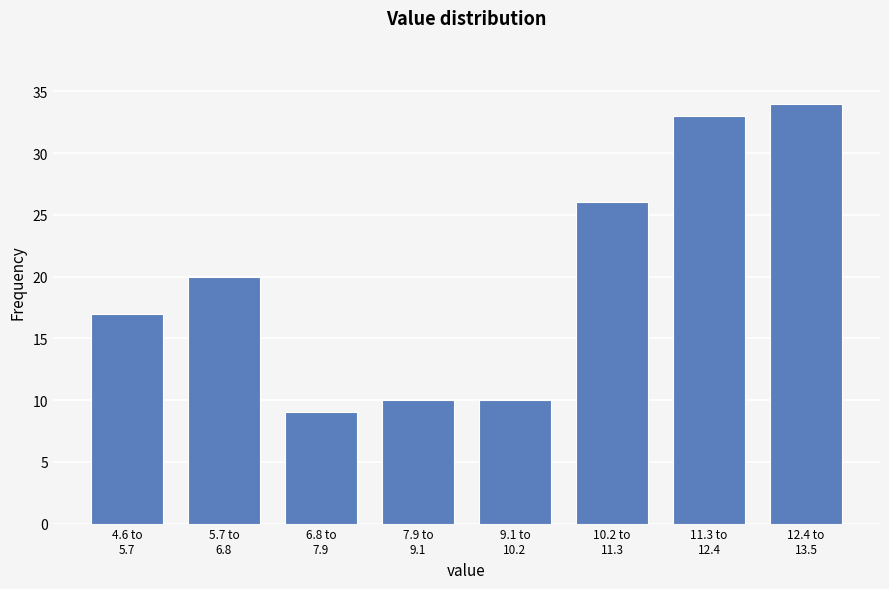

Reading left to right, extract all data points from this chart.

17	20	9	10	10	26	33	34